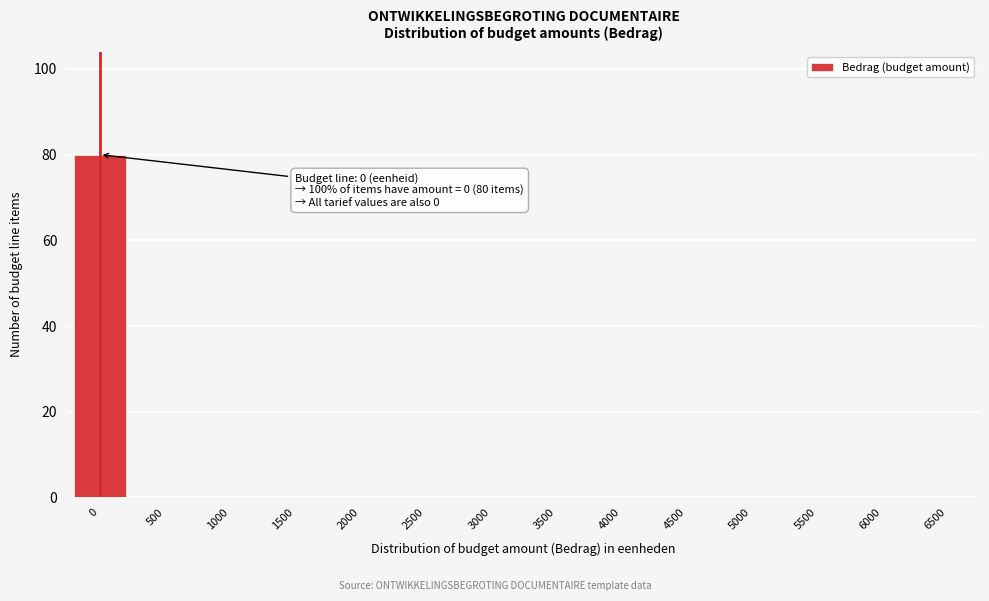

Reading left to right, transcribe all the data shown in this chart.

0=80	500=0	1000=0	1500=0	2000=0	2500=0	3000=0	3500=0	4000=0	4500=0	5000=0	5500=0	6000=0	6500=0